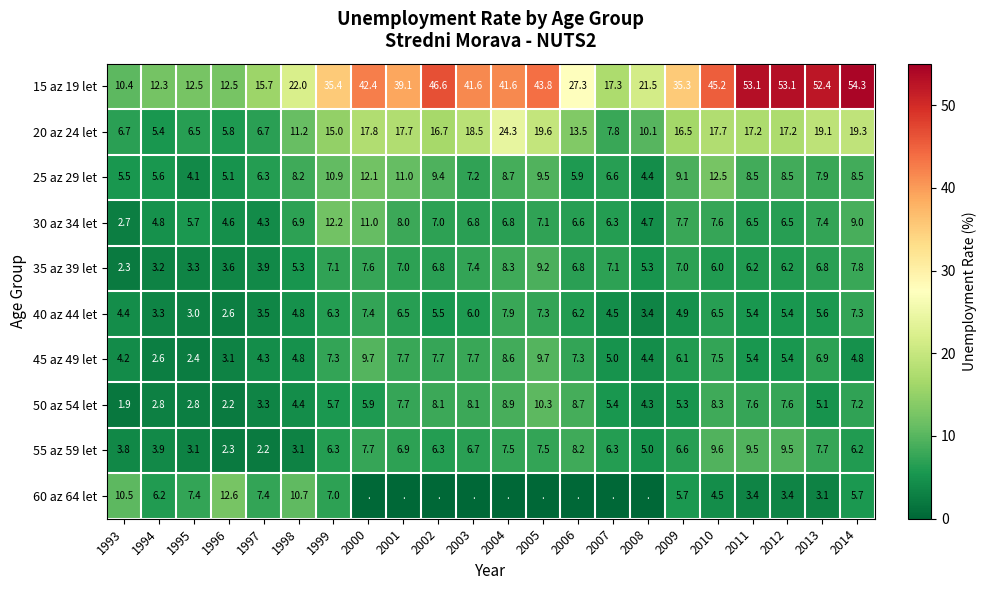

At which label does 30 az 34 let reach its minimum?

1993